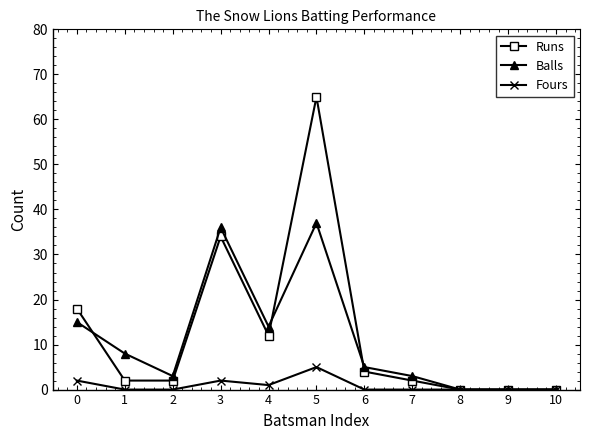

Does the chart have visible grid lines?

No